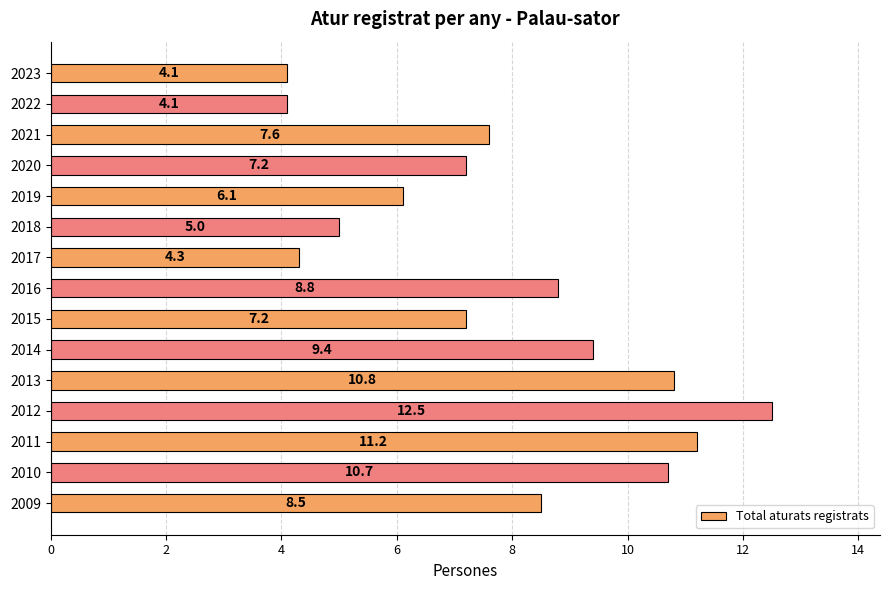

What is the average value?

7.8